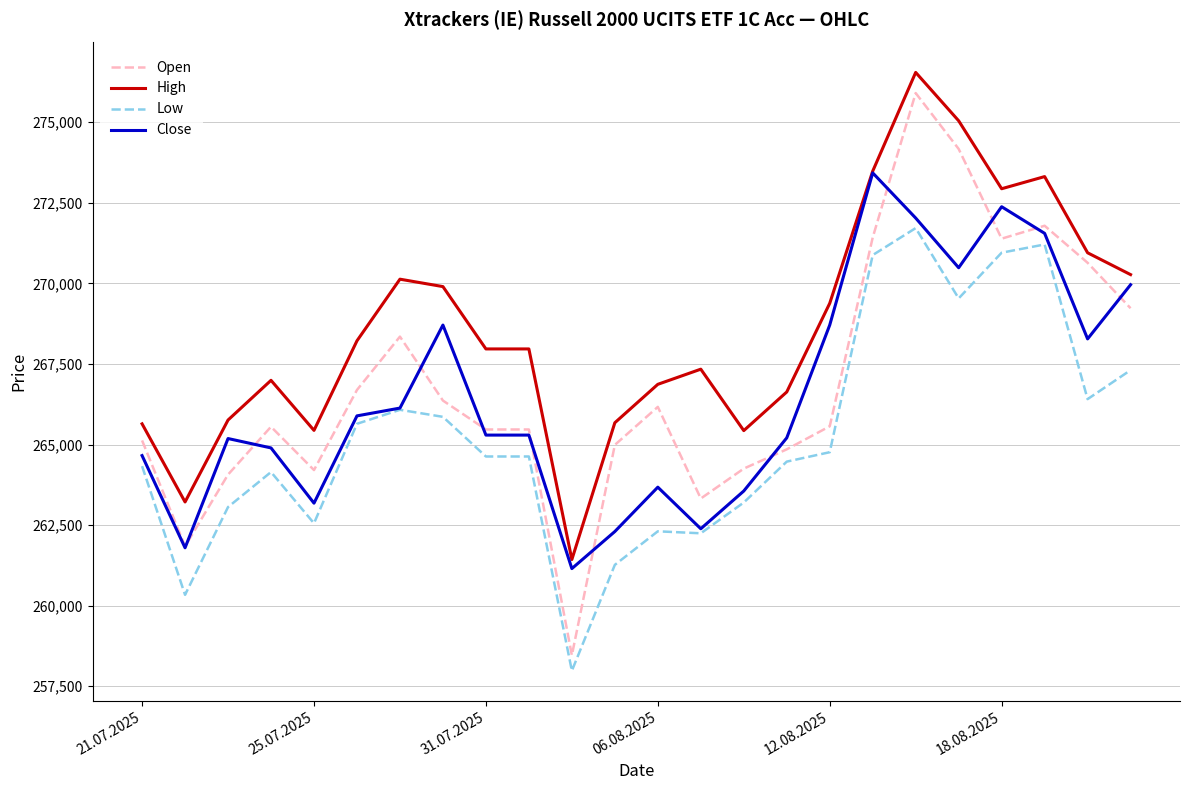

At how many categories does at least one series exceed 259878?

24